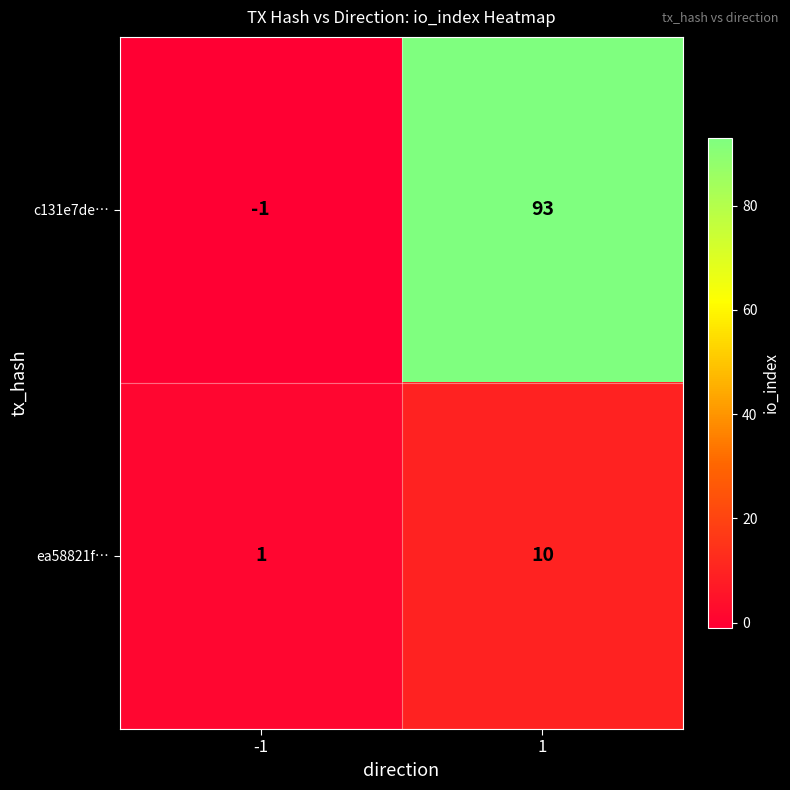

Which series has the largest total across all categories?

c131e7de…